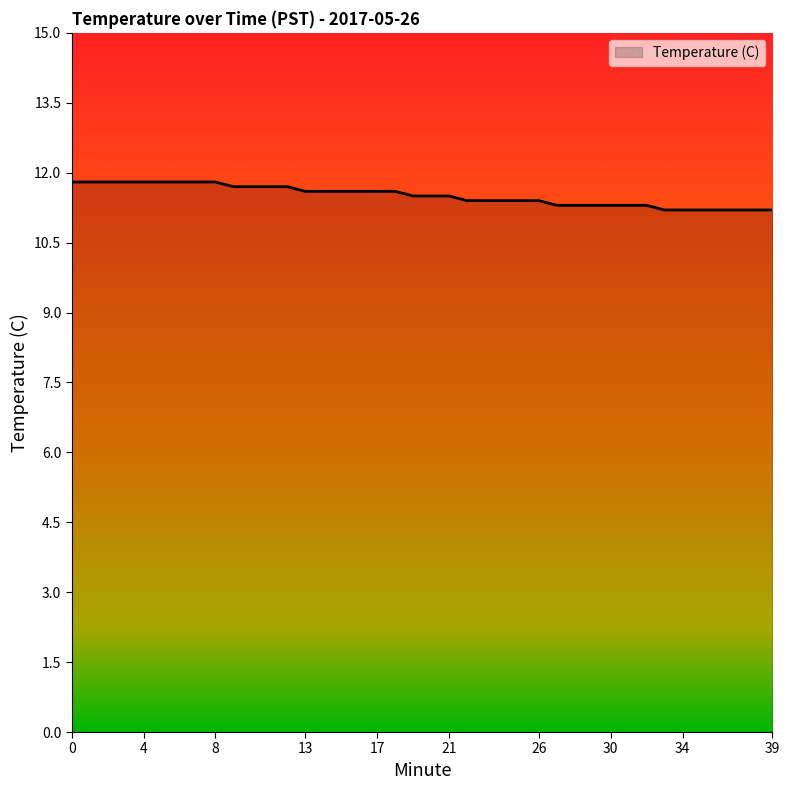

Does the chart have visible grid lines?

No